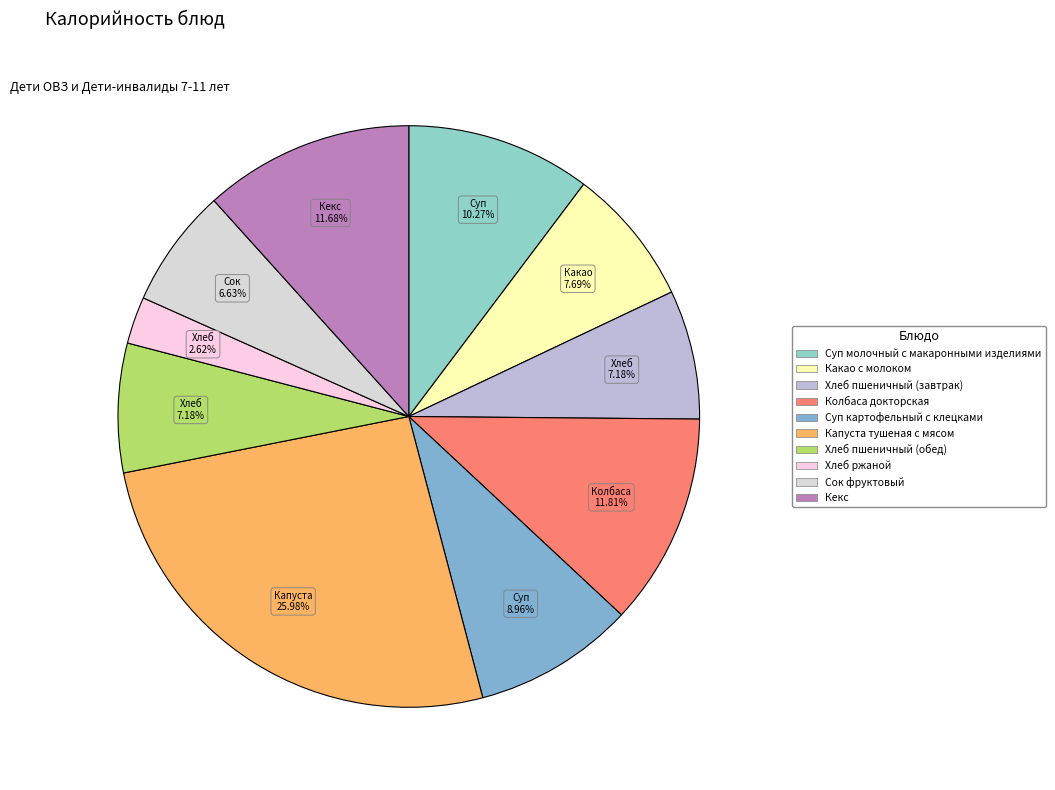

Count the number of slices in the pie.

10